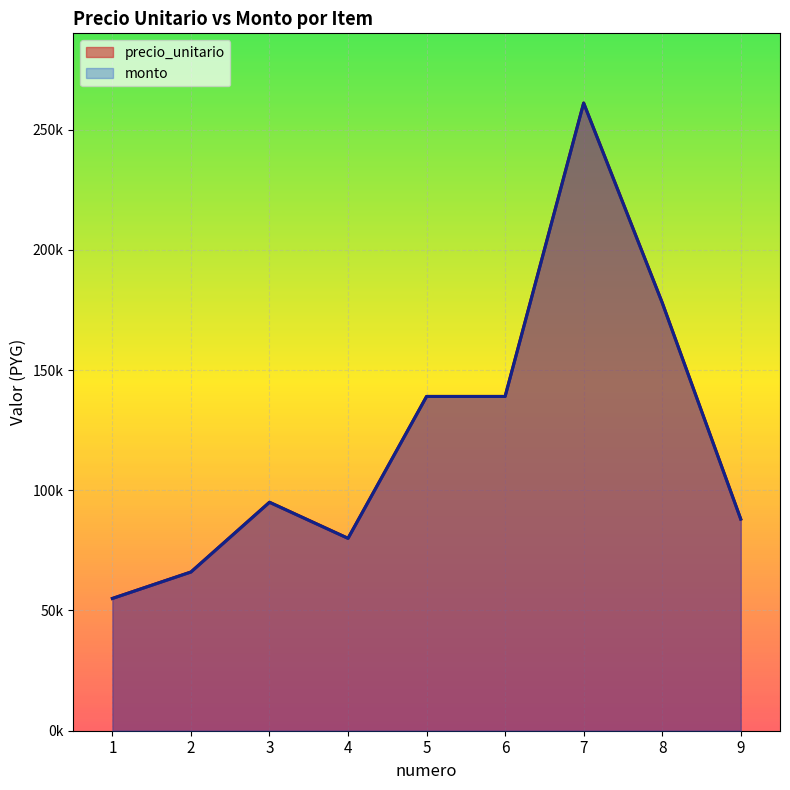

At which category is the sum across all series the highest?

7